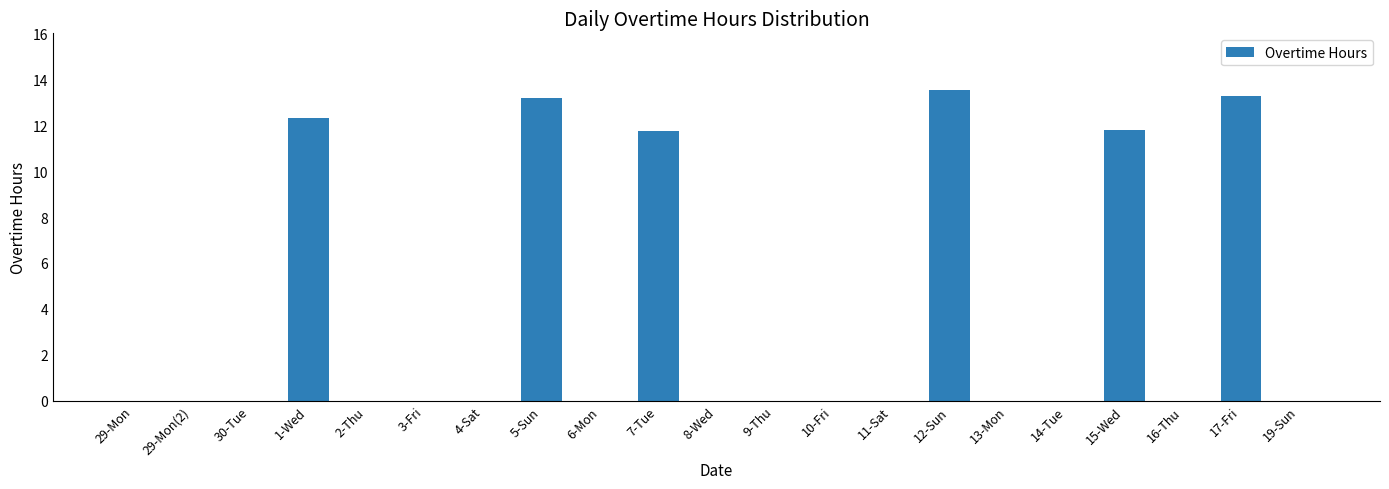

Count the number of data series in this chart.

1